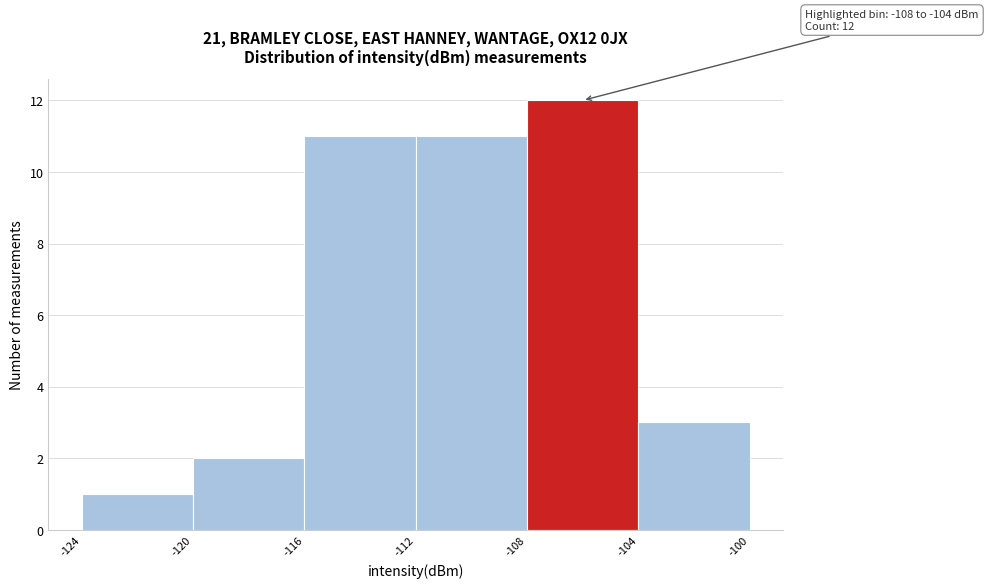

Over which range of the x-axis is the bar tallest?

-108 to -104